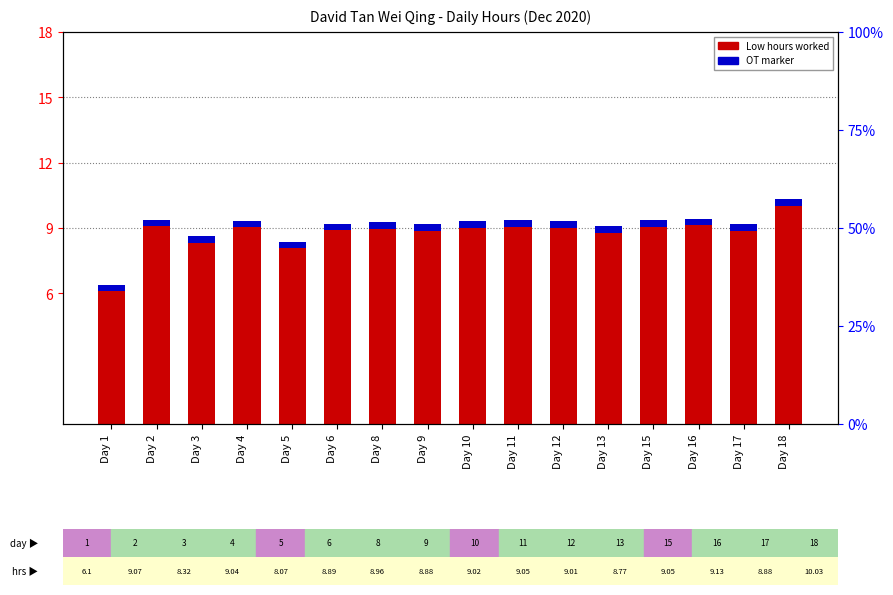

At how many categories does at least one series exceed 6?

16